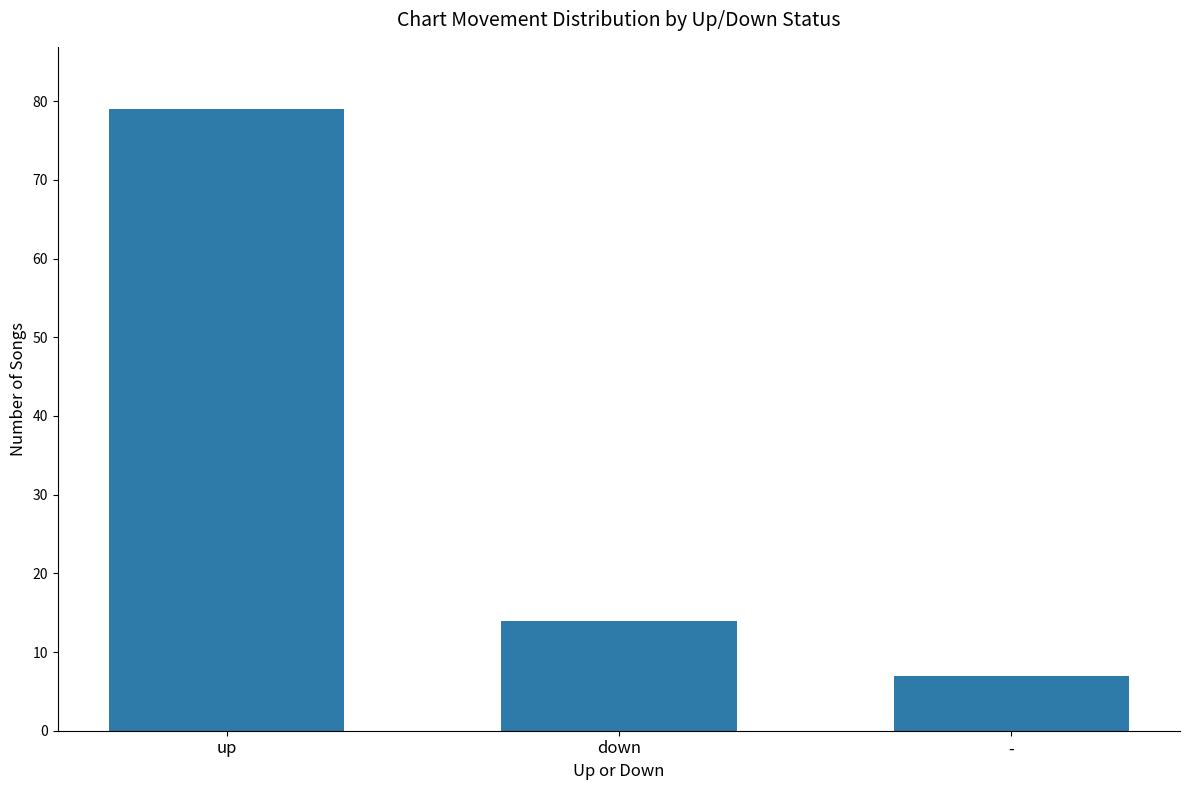

At which label is the value closest to 43?

down